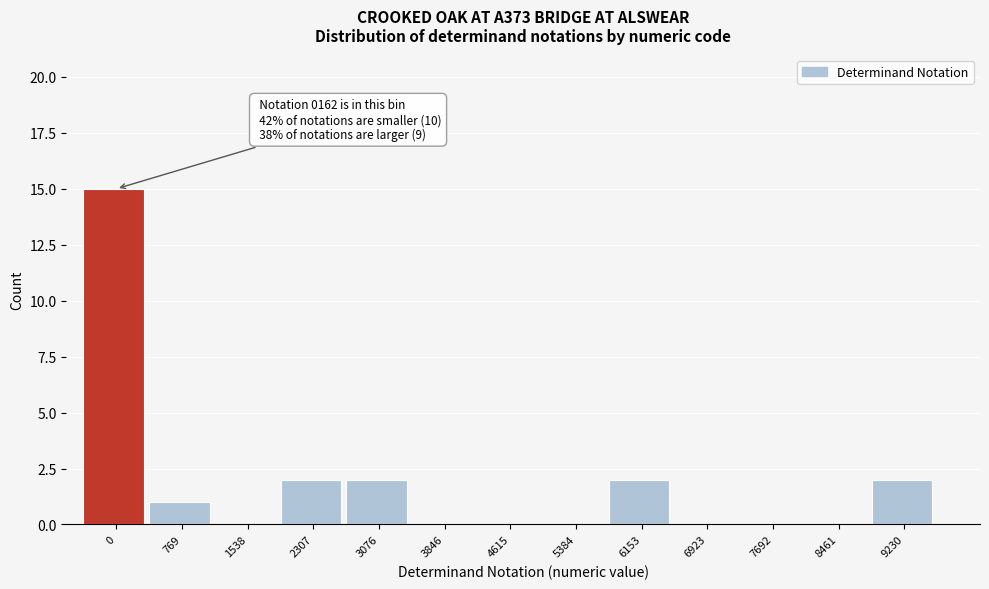

Reading right to left, list all the values displayed in this chart.

9230=2	8461=0	7692=0	6923=0	6153=2	5384=0	4615=0	3846=0	3076=2	2307=2	1538=0	769=1	0=15